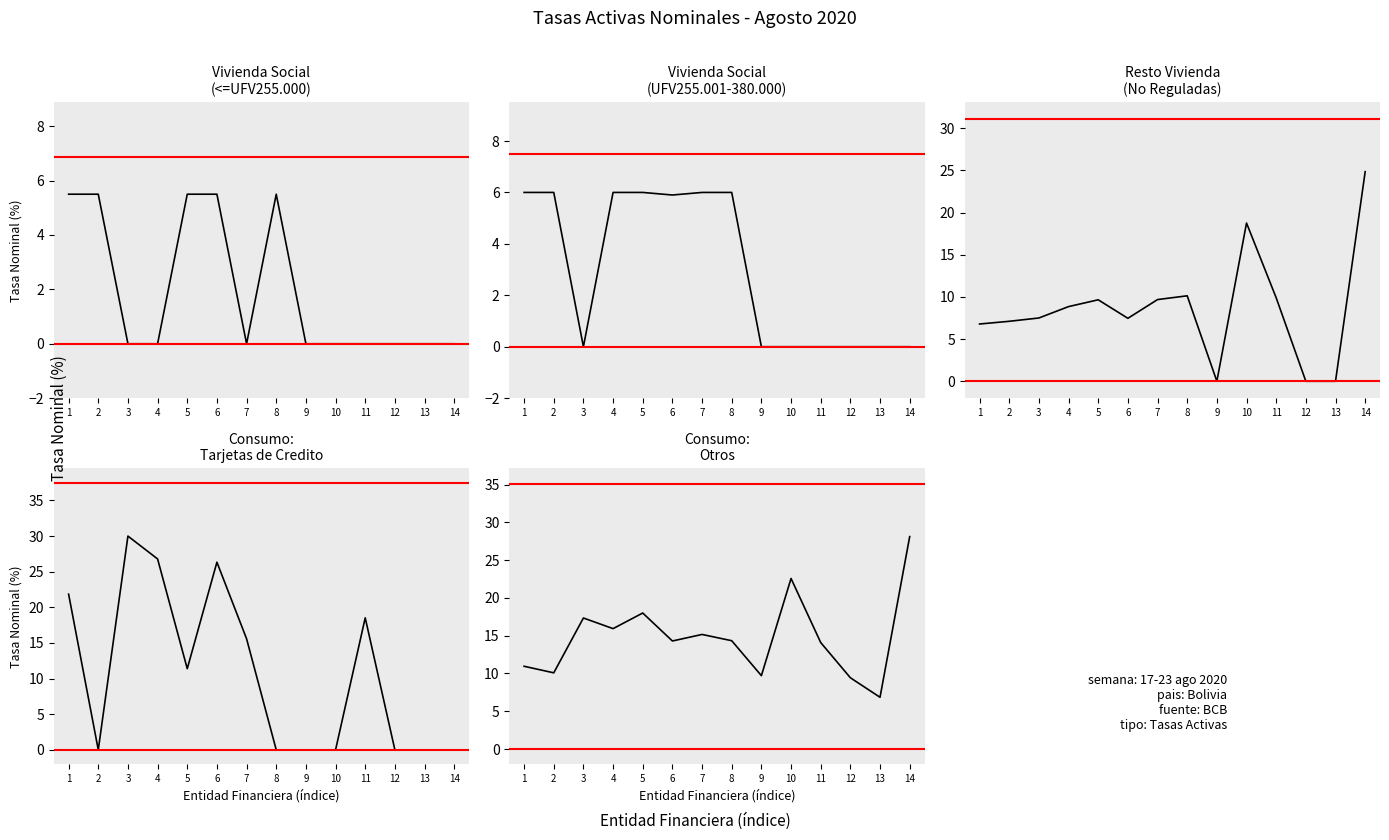

At which label is RESTO VIVIENDA (NO REGULADAS) closest to 12?

8